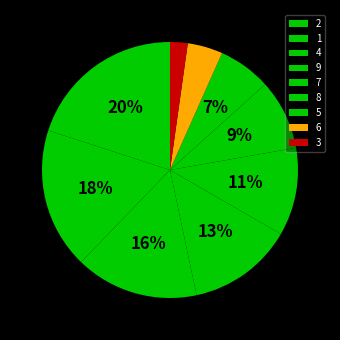

Which category has the biggest portion of the pie?

2